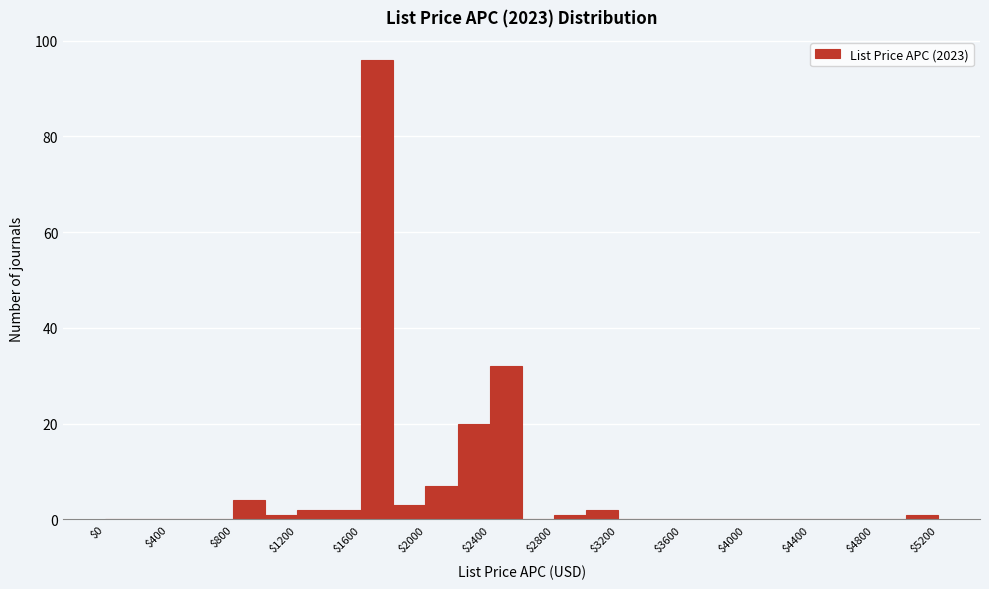

Reading left to right, list every bar in this chart as the range it spans on the x-axis followed by its height. The values are not printed on the chart, so give them approximately, as read against the axis.

0 to 200: 0
200 to 400: 0
400 to 600: 0
600 to 800: 0
800 to 1000: 4
1000 to 1200: under 2
1200 to 1400: 2
1400 to 1600: 2
1600 to 1800: 96
1800 to 2000: 4
2000 to 2200: 8
2200 to 2400: 20
2400 to 2600: 32
2600 to 2800: 0
2800 to 3000: under 2
3000 to 3200: 2
3200 to 3400: 0
3400 to 3600: 0
3600 to 3800: 0
3800 to 4000: 0
4000 to 4200: 0
4200 to 4400: 0
4400 to 4600: 0
4600 to 4800: 0
4800 to 5000: 0
5000 to 5200: under 2